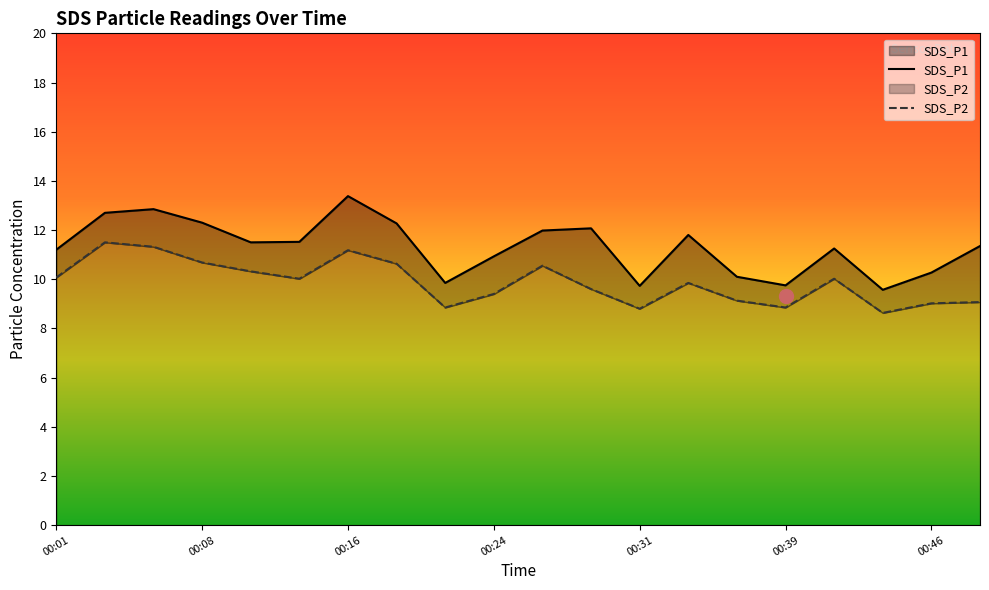

What is the value of the SDS_P1 point at the 17th from the left?

11.2